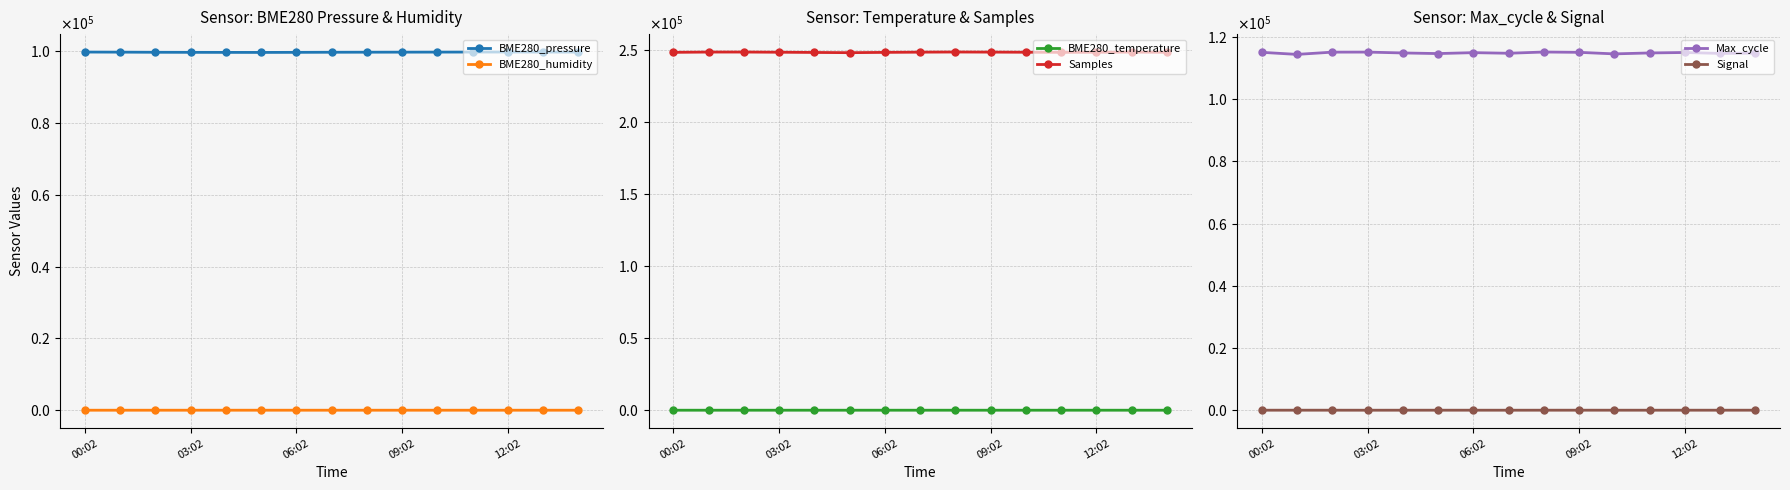

Which has a higher value, 12 or 8?

12